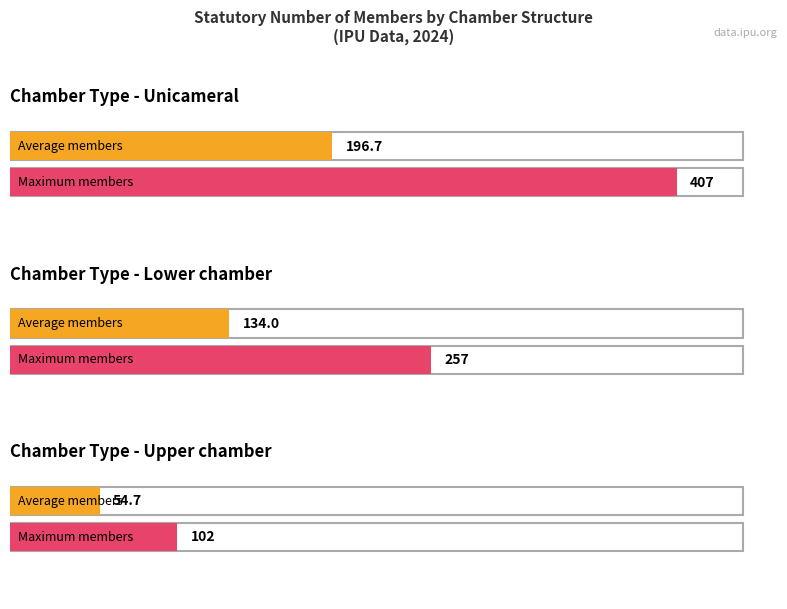

What is the highest value of the Lower chamber series?

257